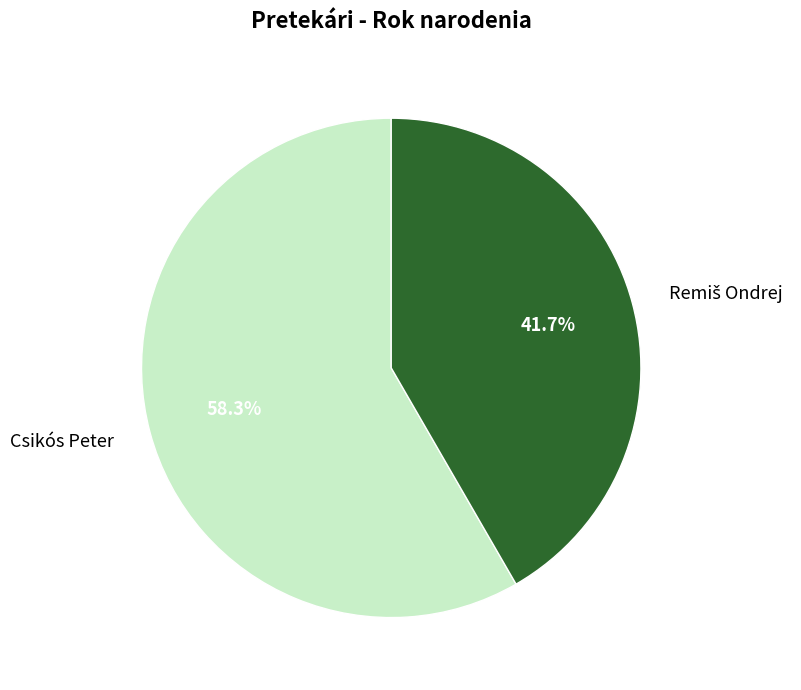

Which slice is the largest?

Csikós Peter